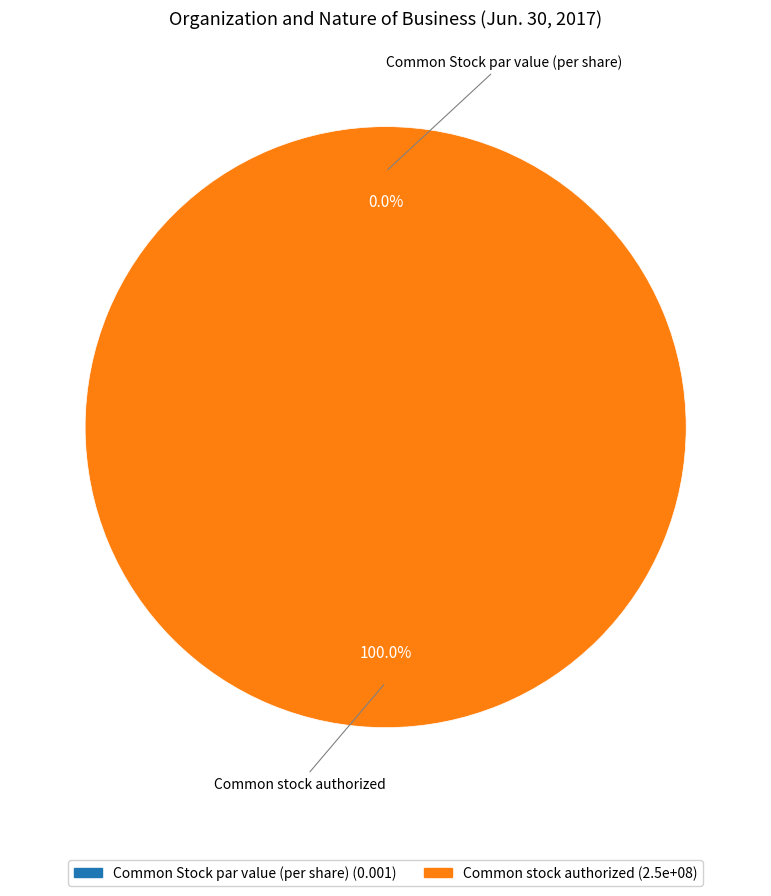

Is the sum of Common Stock par value (per share) and Common stock authorized greater than half?

Yes